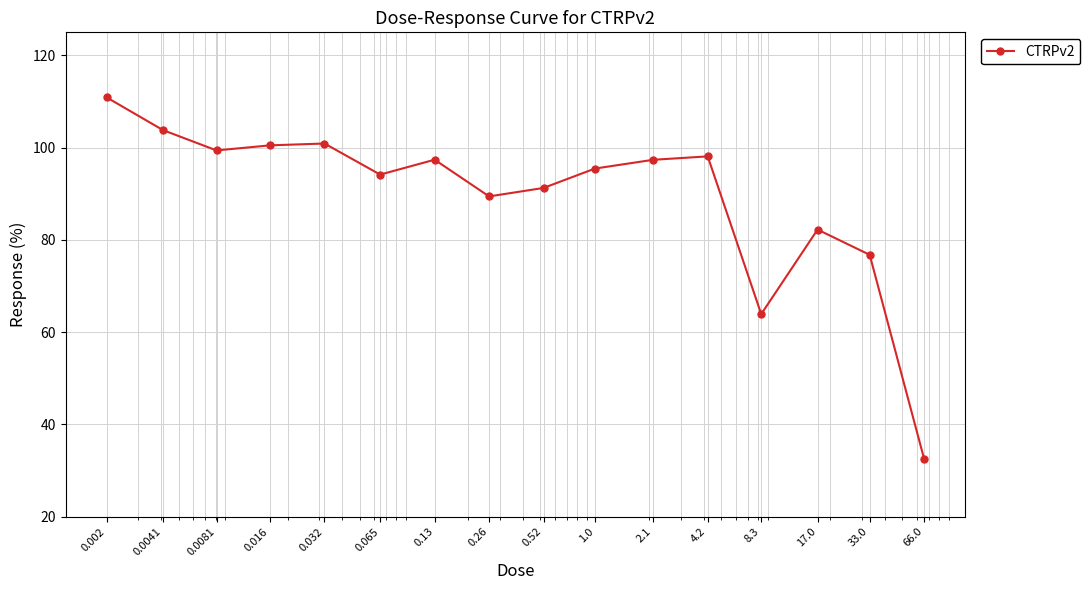

True or false: there are more than 1 points higher than both neighbors.

True